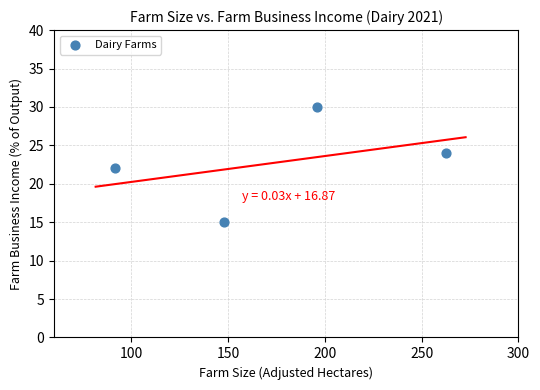

What is the average Y value?

23